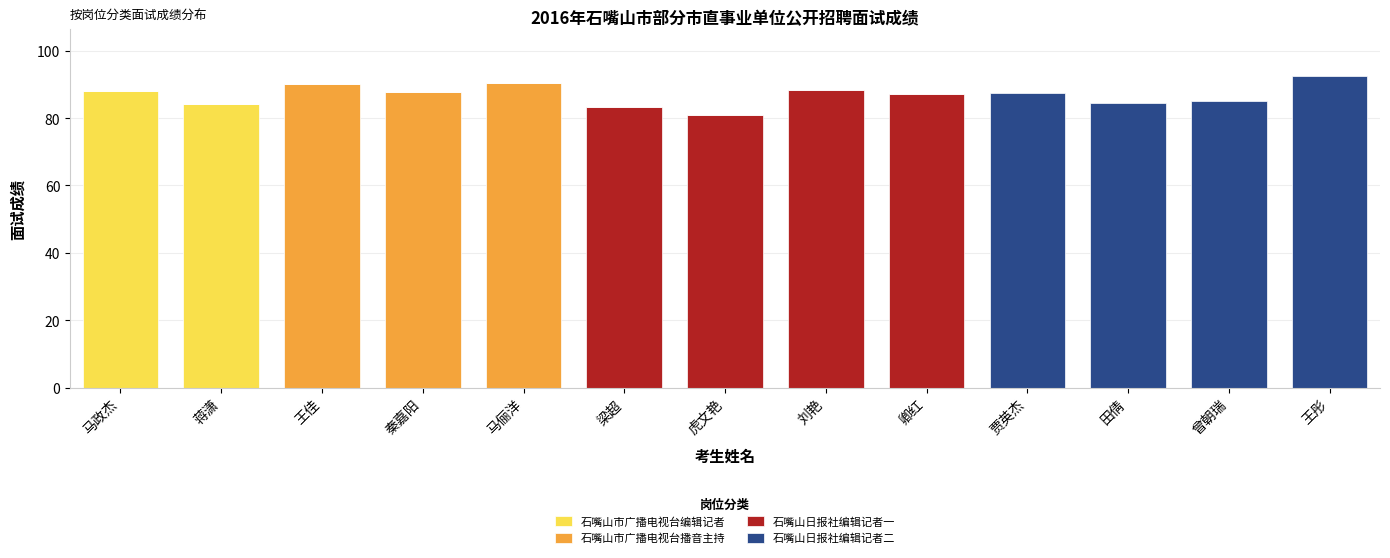

What is the total value across all series at 马政杰?

88.1